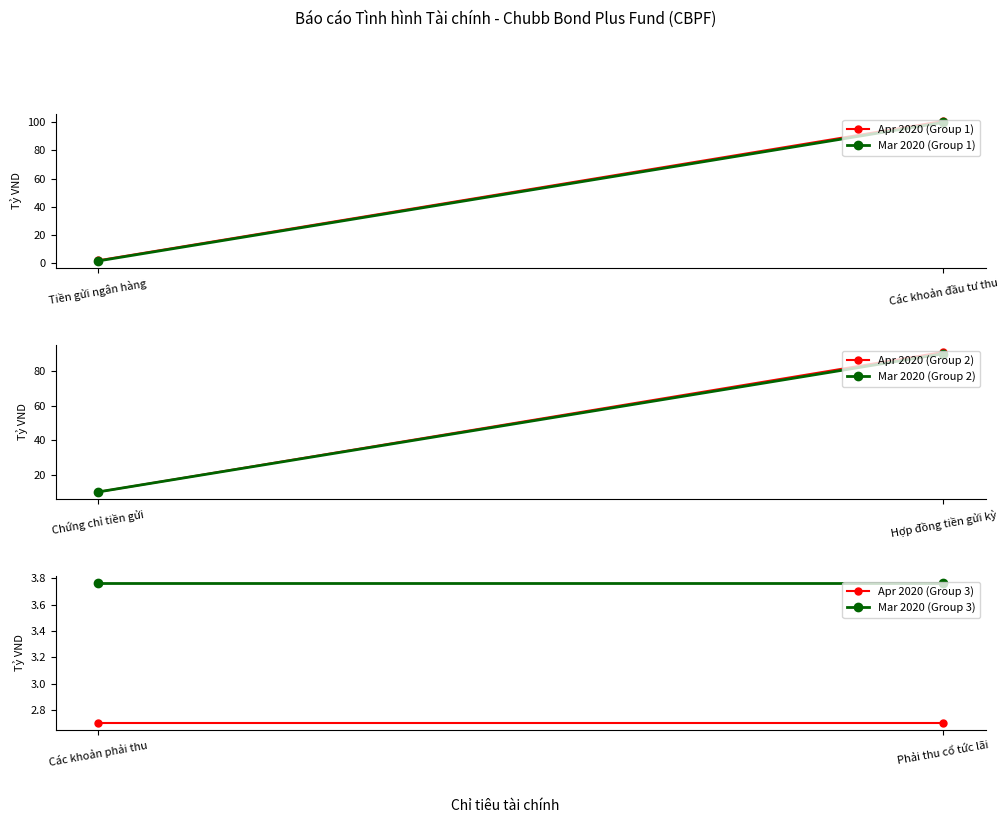

List the series in order of their peak value, highest first.

Apr 2020 (Group 1), Mar 2020 (Group 1), Apr 2020 (Group 2), Mar 2020 (Group 2), Mar 2020 (Group 3), Apr 2020 (Group 3)